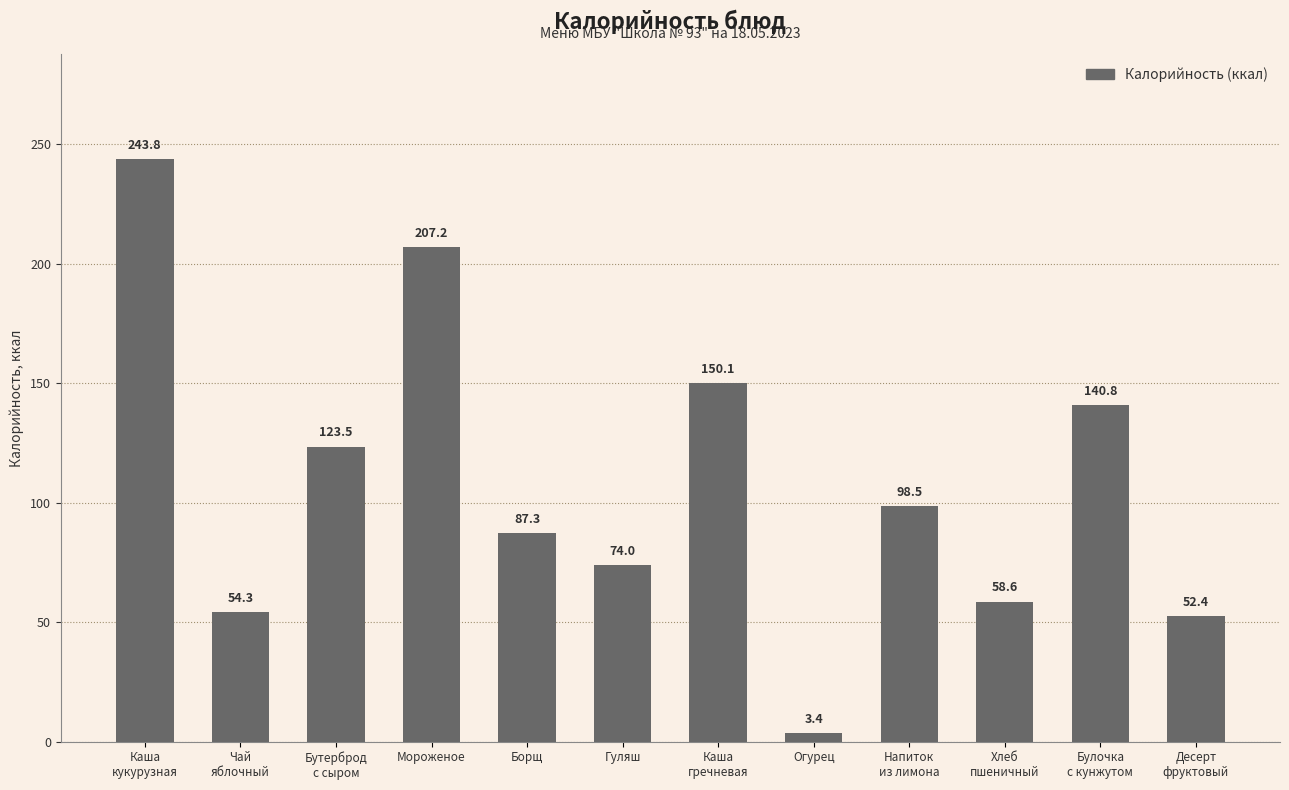

What position from the left is Булочка
с кунжутом?

11